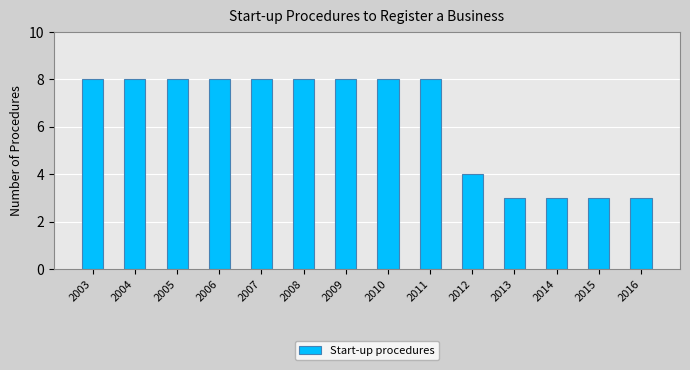

Reading left to right, transcribe all the data shown in this chart.

2003=8	2004=8	2005=8	2006=8	2007=8	2008=8	2009=8	2010=8	2011=8	2012=4	2013=3	2014=3	2015=3	2016=3